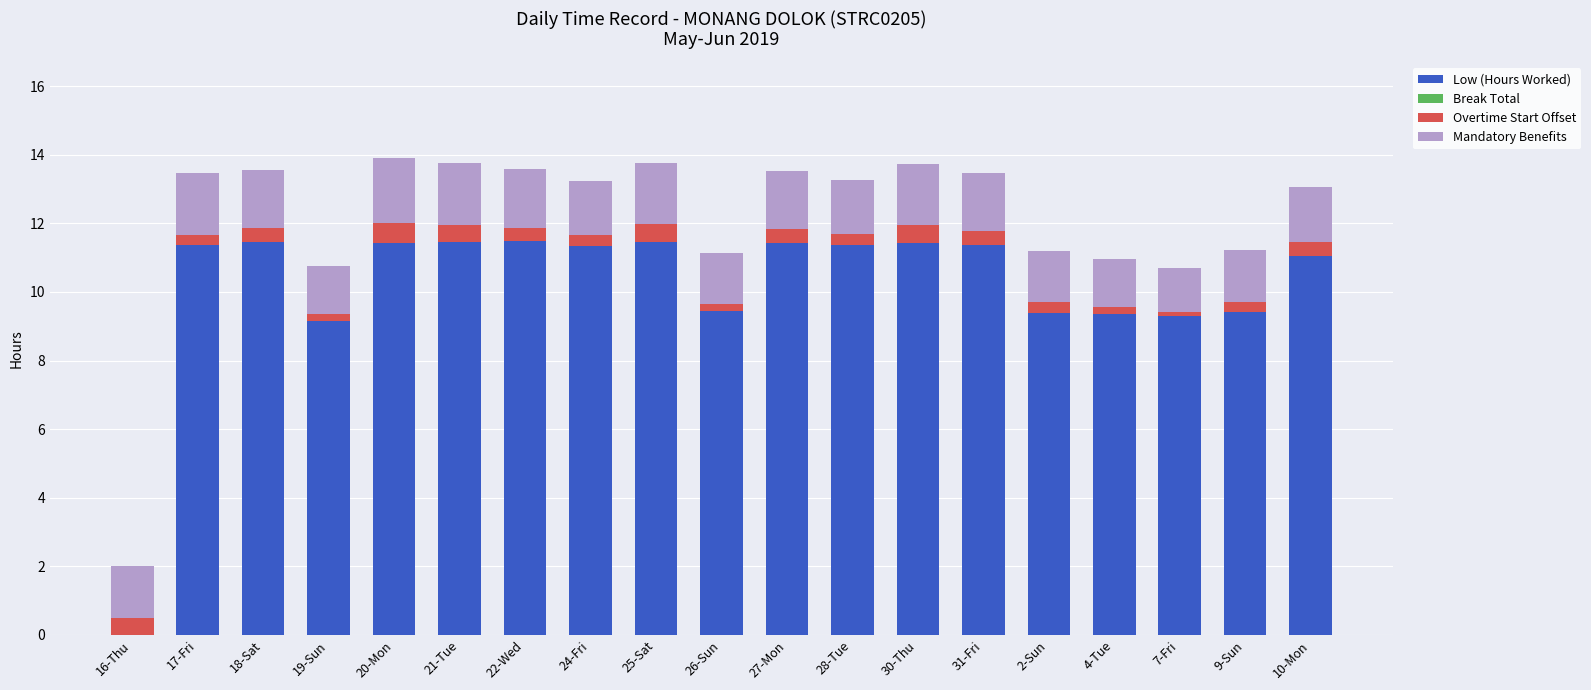

The value of Low (Hours Worked) at 9-Sun is 3.3. True or false?

False